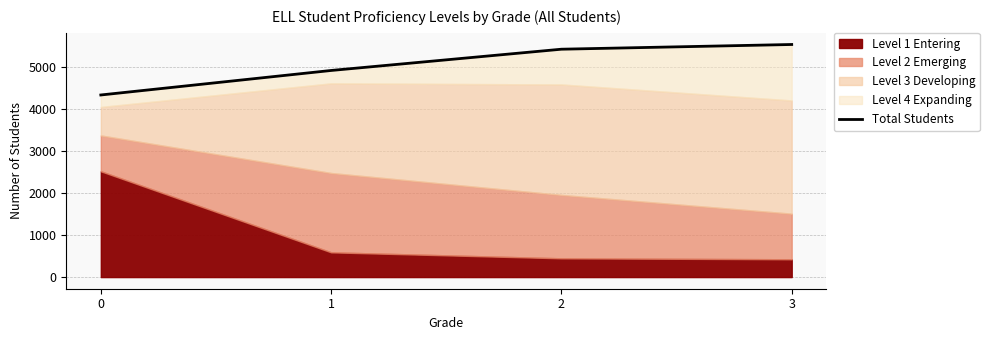

What is the ratio of the value at 2 to the value at 1?

1.1